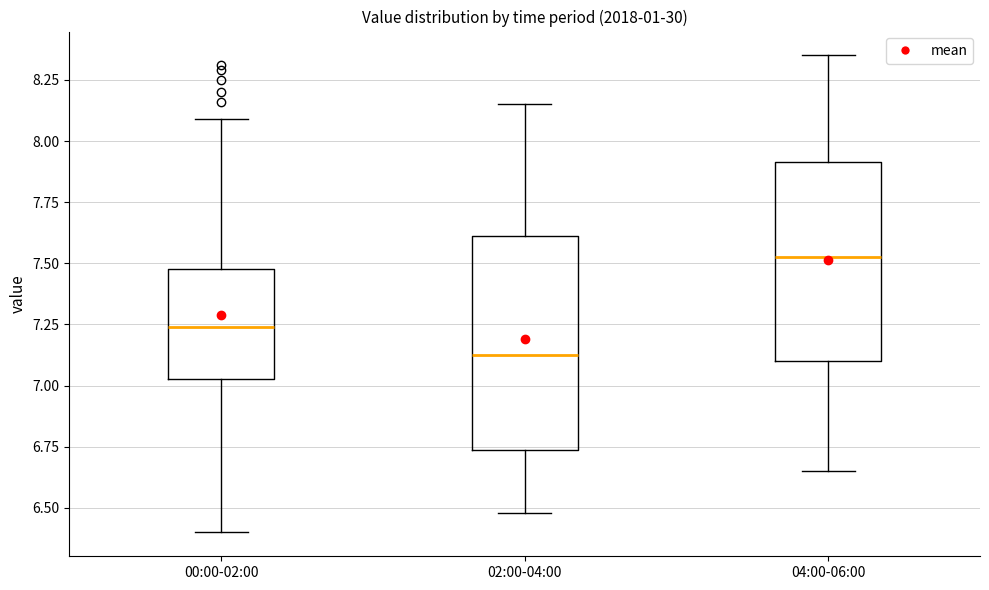

Reading left to right, transcribe this box plot: for each box, give where its median line is, the range the box spans, and where its two whiskers end, as read against the y-axis. The values are not printed on the chart, so give them approximately, as read against the axis.

00:00-02:00: median 7.25, box 7.05 to 7.50, whiskers 6.40 to 8.10
02:00-04:00: median 7.15, box 6.75 to 7.60, whiskers 6.50 to 8.15
04:00-06:00: median 7.55, box 7.10 to 7.90, whiskers 6.65 to 8.35